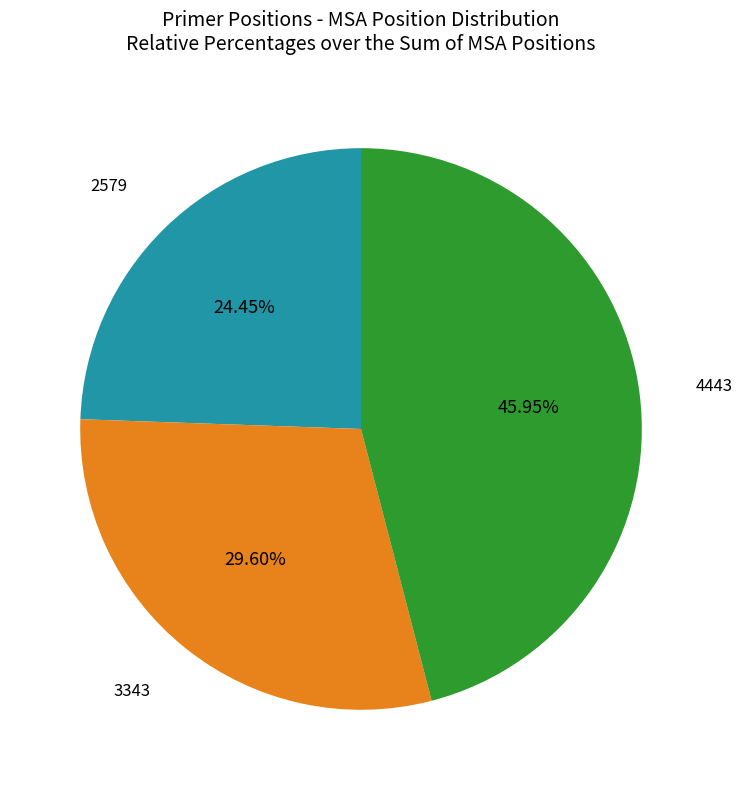

Is it true that 3343 is 39% of the pie?

False